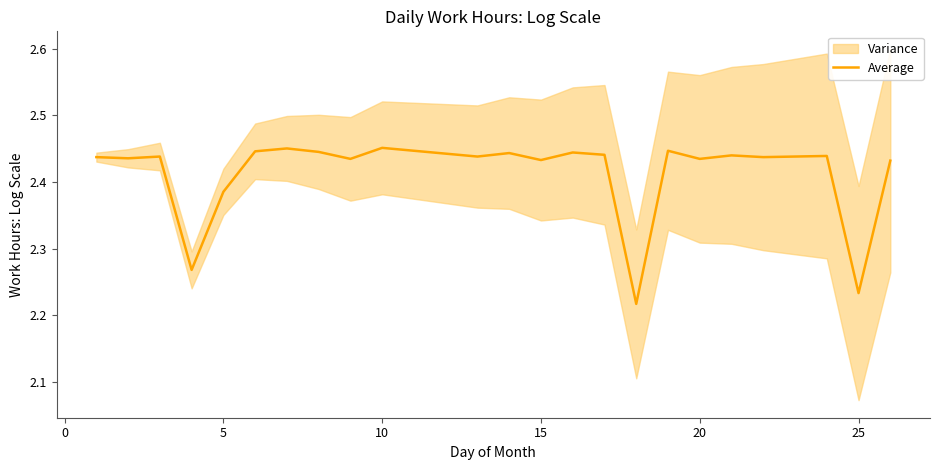

Does the chart display data point markers on the line(s)?

No